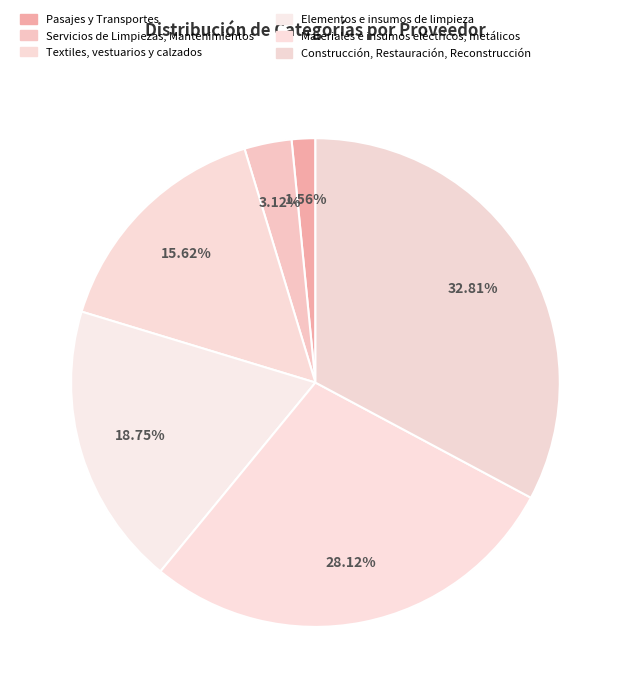

To the nearest percent, what portion does Pasajes y Transportes represent?

2%